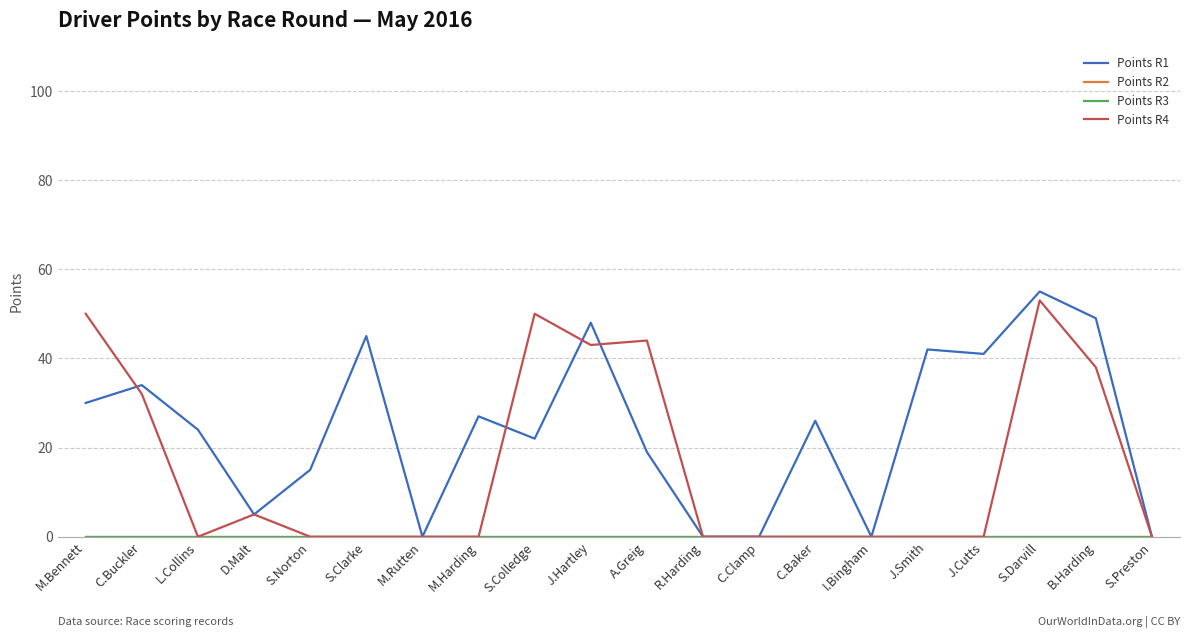

Reading right to left, extract all data points from this chart.

Points R1: S.Preston=0	B.Harding=49	S.Darvill=55	J.Cutts=41	J.Smith=42	I.Bingham=0	C.Baker=26	C.Clamp=0	R.Harding=0	A.Greig=19	J.Hartley=48	S.Colledge=22	M.Harding=27	M.Rutten=0	S.Clarke=45	S.Norton=15	D.Malt=5	L.Collins=24	C.Buckler=34	M.Bennett=30
Points R2: S.Preston=0	B.Harding=0	S.Darvill=0	J.Cutts=0	J.Smith=0	I.Bingham=0	C.Baker=0	C.Clamp=0	R.Harding=0	A.Greig=0	J.Hartley=0	S.Colledge=0	M.Harding=0	M.Rutten=0	S.Clarke=0	S.Norton=0	D.Malt=0	L.Collins=0	C.Buckler=0	M.Bennett=0
Points R3: S.Preston=0	B.Harding=0	S.Darvill=0	J.Cutts=0	J.Smith=0	I.Bingham=0	C.Baker=0	C.Clamp=0	R.Harding=0	A.Greig=0	J.Hartley=0	S.Colledge=0	M.Harding=0	M.Rutten=0	S.Clarke=0	S.Norton=0	D.Malt=0	L.Collins=0	C.Buckler=0	M.Bennett=0
Points R4: S.Preston=0	B.Harding=38	S.Darvill=53	J.Cutts=0	J.Smith=0	I.Bingham=0	C.Baker=0	C.Clamp=0	R.Harding=0	A.Greig=44	J.Hartley=43	S.Colledge=50	M.Harding=0	M.Rutten=0	S.Clarke=0	S.Norton=0	D.Malt=5	L.Collins=0	C.Buckler=32	M.Bennett=50